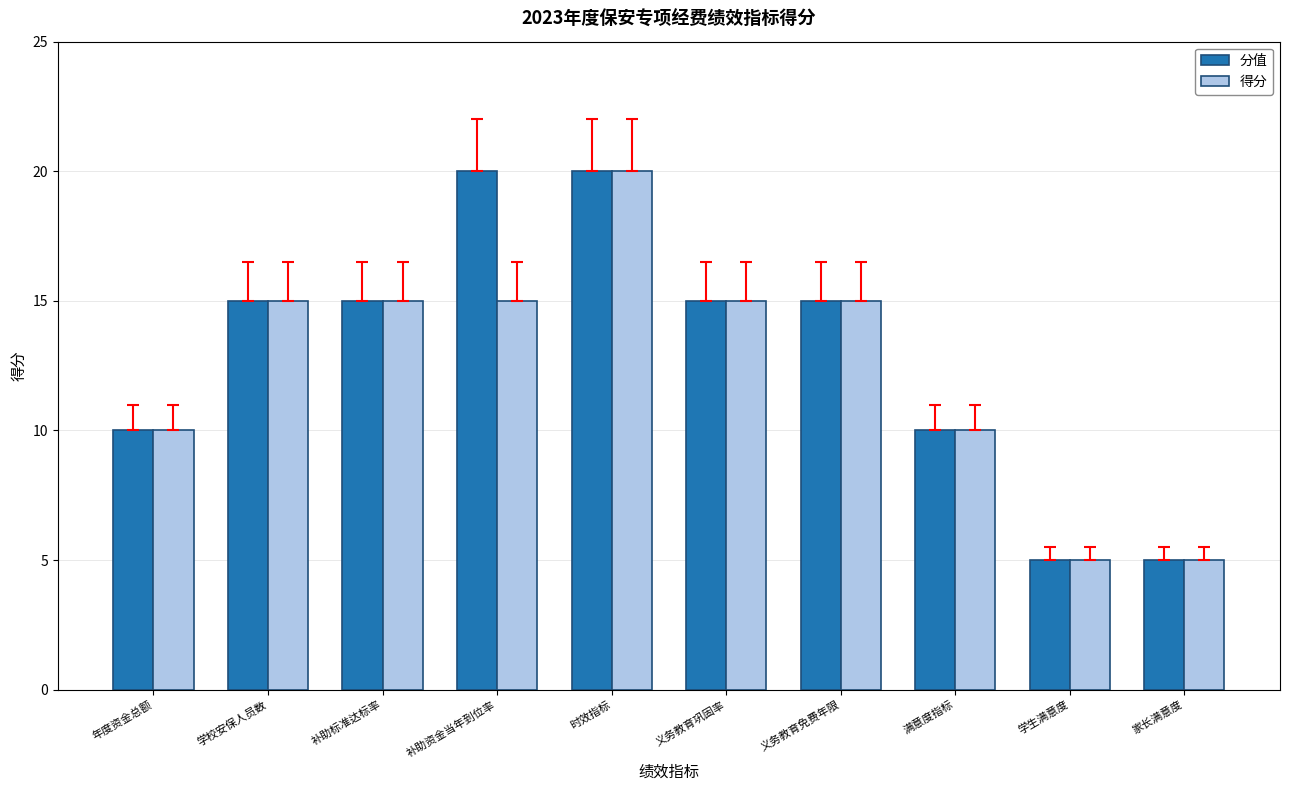

Is it true that 分值 equals 5 at 家长满意度?

True